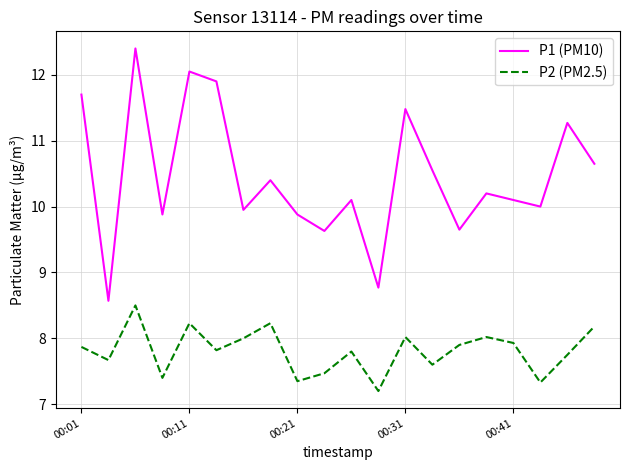

Which series has the largest range (max minus min)?

P1 (PM10)